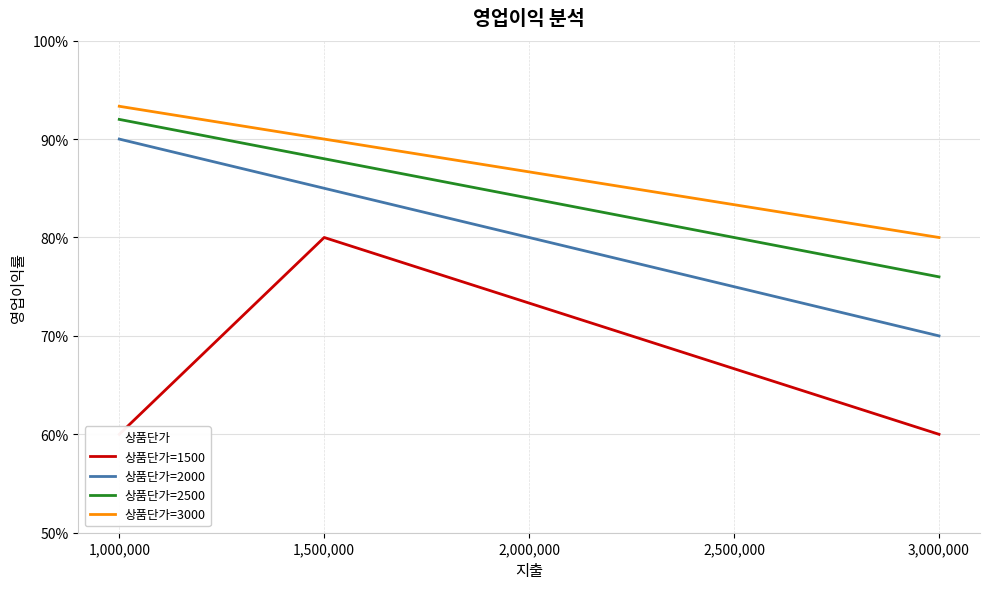

What is the sum of the 상품단가=2000 values at 3,000,000 and 1,000,000?

1.6